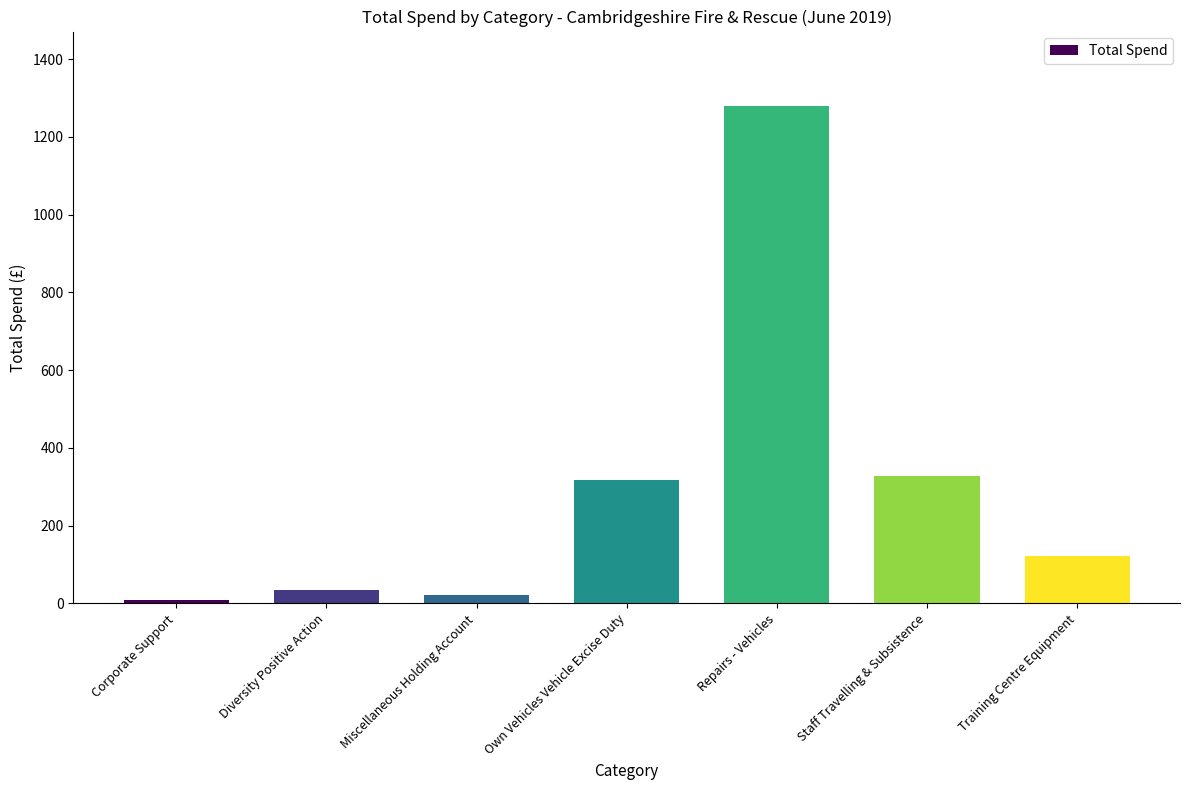

What value does the data have at Repairs - Vehicles?

1279.0